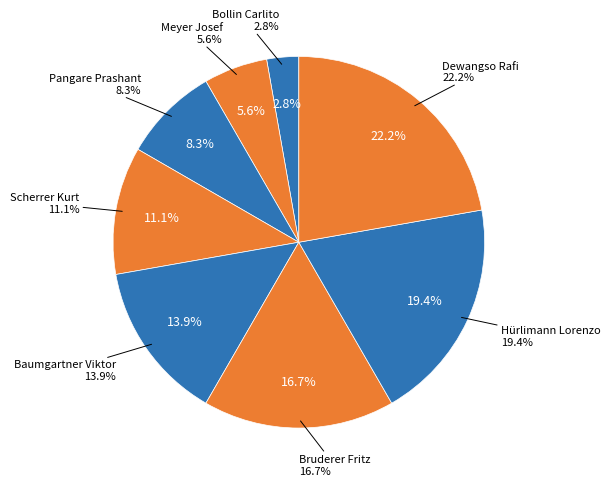

Count the number of slices in the pie.

8